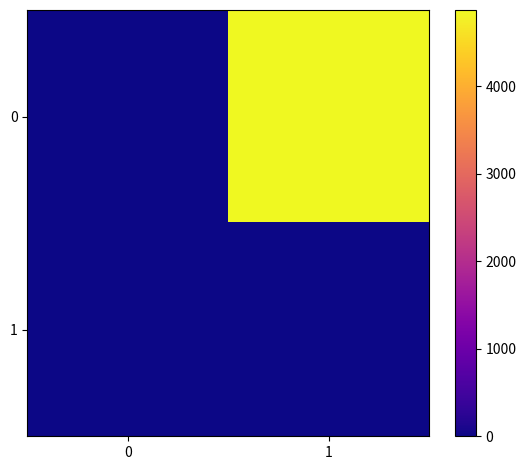

Rank the series at 0 from highest to lowest value.

1, 0